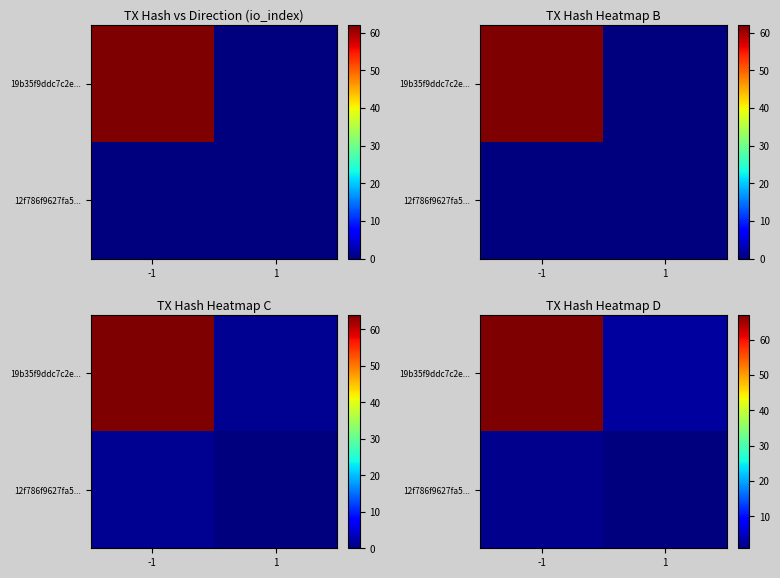

List the series in order of their peak value, lowest first.

12f786f9627fa5..., 19b35f9ddc7c2e...